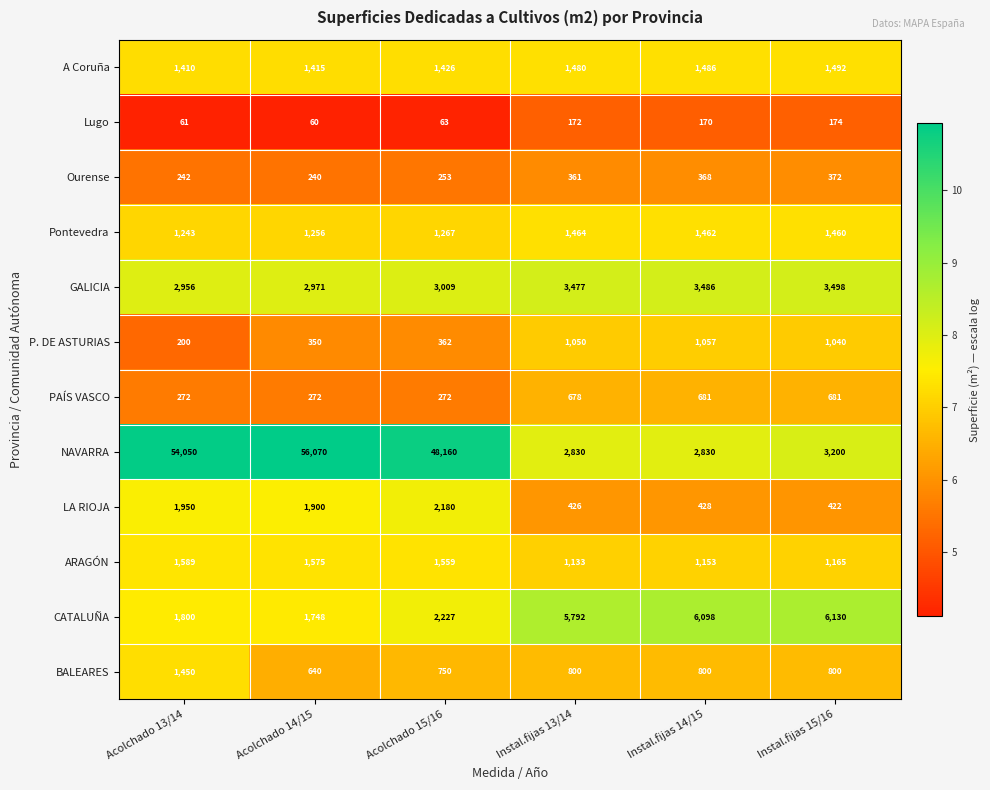

The NAVARRA series shows 82108 at Acolchado 13/14. True or false?

False